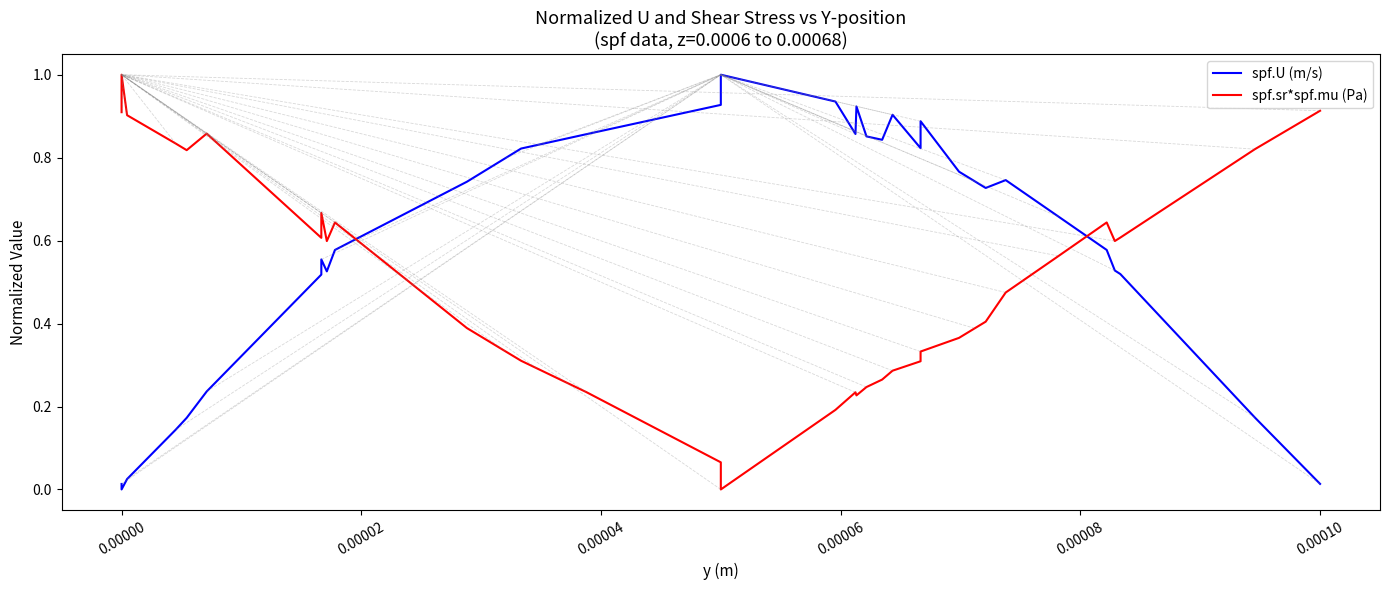

Reading right to left, transcribe all the data shown in this chart.

spf.U (m/s): 0.0	0.0	0.1	0.2	0.5	0.5	0.6	0.7	0.7	0.7	0.7	0.7	0.8	0.9	0.8	0.9	0.8	0.9	0.9	0.9	0.9	1.0	0.9	0.9	0.9	0.8	0.8	0.8	0.7	0.6	0.5	0.6	0.5	0.2	0.2	0.1	0.1	0.0	0.0	0.0
spf.sr*spf.mu (Pa): 0.9	0.9	0.9	0.8	0.6	0.6	0.6	0.6	0.6	0.5	0.4	0.4	0.4	0.3	0.3	0.3	0.3	0.2	0.2	0.2	0.2	0.0	0.1	0.2	0.2	0.3	0.3	0.3	0.4	0.6	0.6	0.7	0.6	0.9	0.8	0.8	0.9	0.9	1.0	0.9